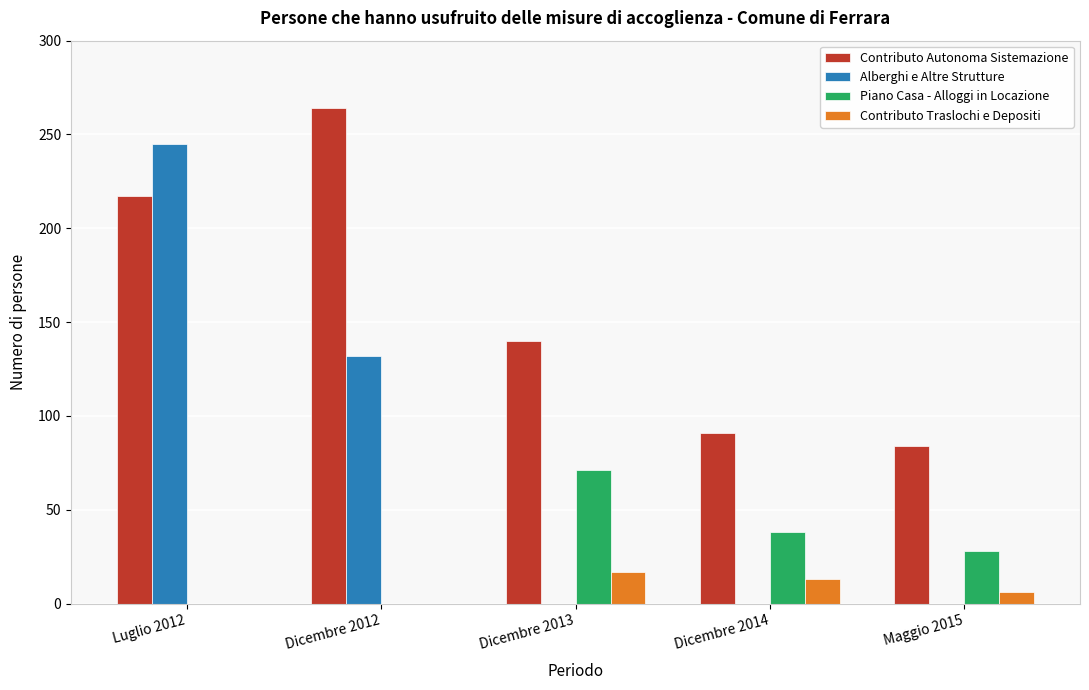

Reading left to right, what are all the values shown in this chart?

Contributo Autonoma Sistemazione: Luglio 2012=217	Dicembre 2012=264	Dicembre 2013=140	Dicembre 2014=91	Maggio 2015=84
Alberghi e Altre Strutture: Luglio 2012=245	Dicembre 2012=132	Dicembre 2013=0	Dicembre 2014=0	Maggio 2015=0
Piano Casa - Alloggi in Locazione: Luglio 2012=0	Dicembre 2012=0	Dicembre 2013=71	Dicembre 2014=38	Maggio 2015=28
Contributo Traslochi e Depositi: Luglio 2012=0	Dicembre 2012=0	Dicembre 2013=17	Dicembre 2014=13	Maggio 2015=6